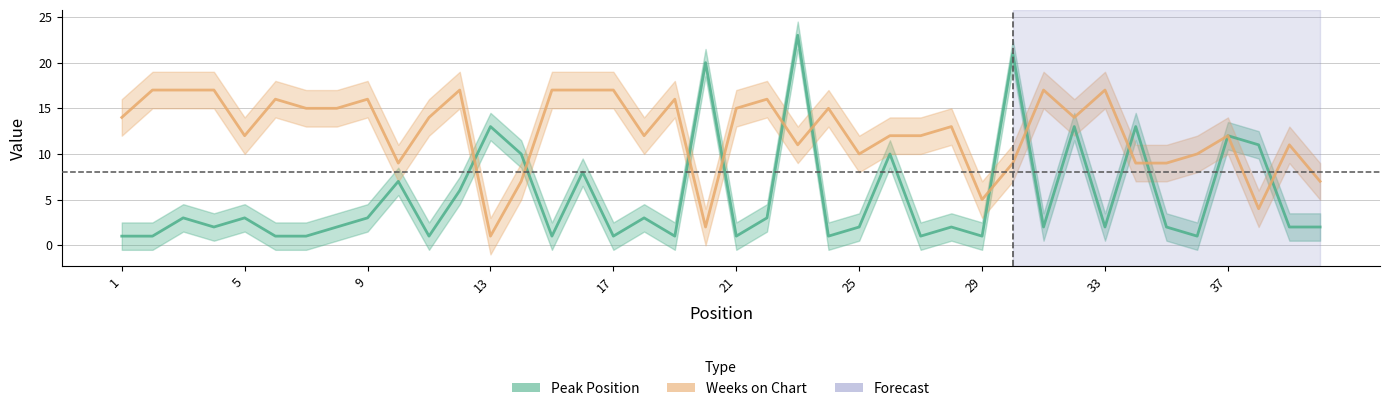

Is it true that Peak Position equals 2 at 26?

False